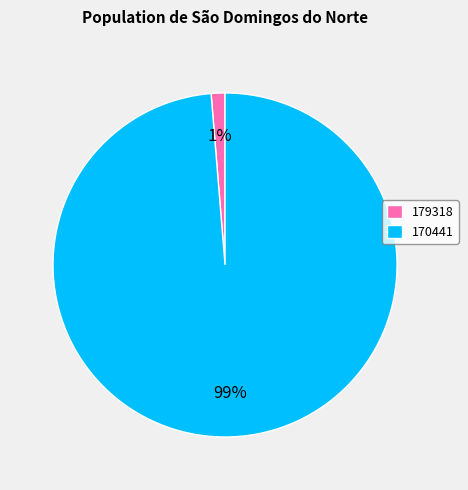

How many segments does this pie chart have?

2